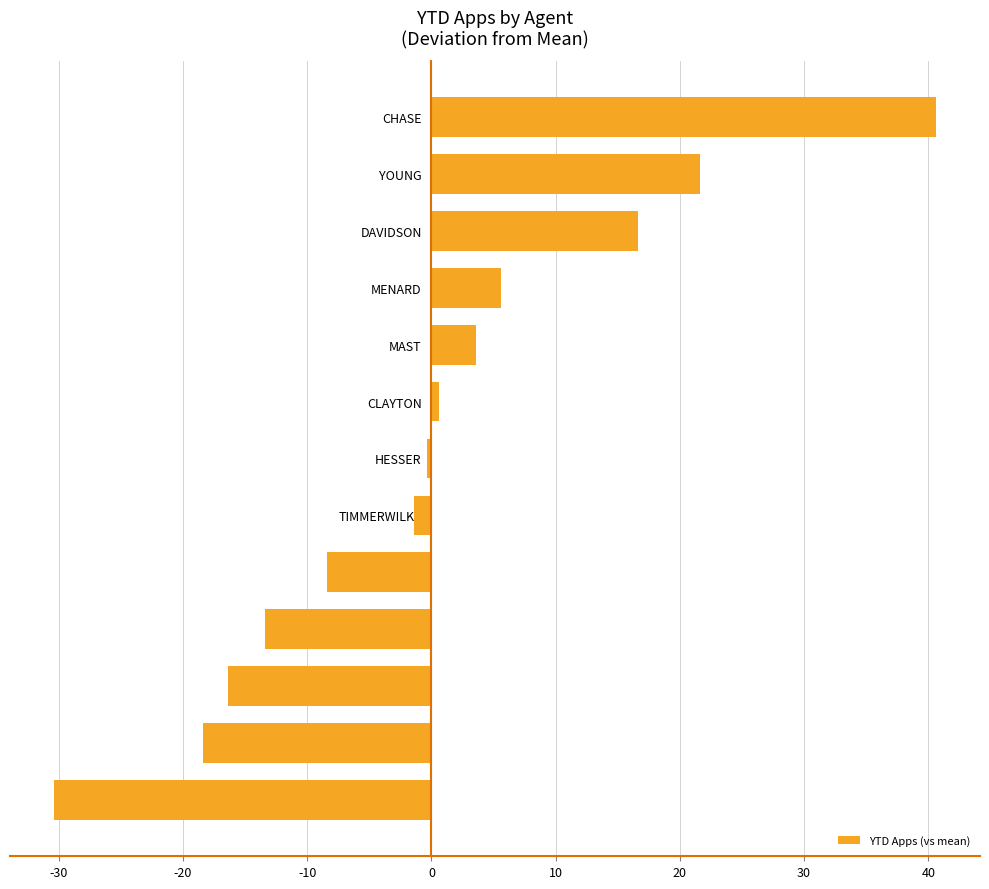

At which category does the chart reach its minimum across all series?

MOLITOR